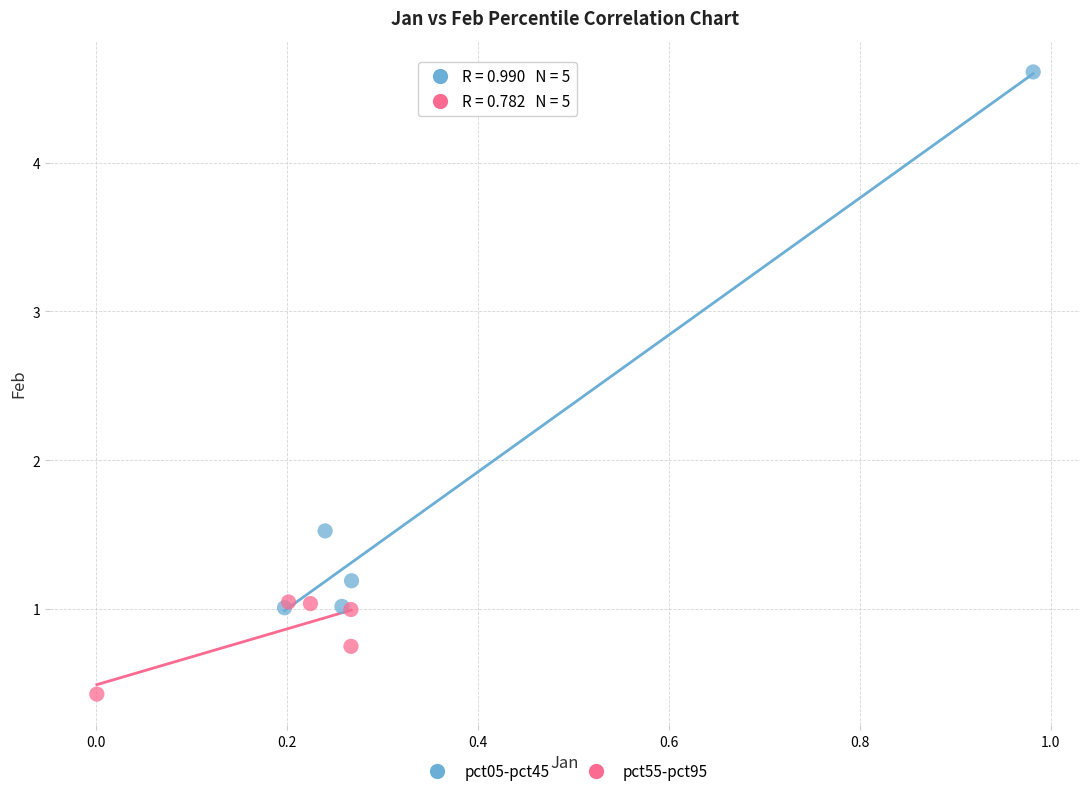

Which series contains the lowest Y value?

pct55-pct95